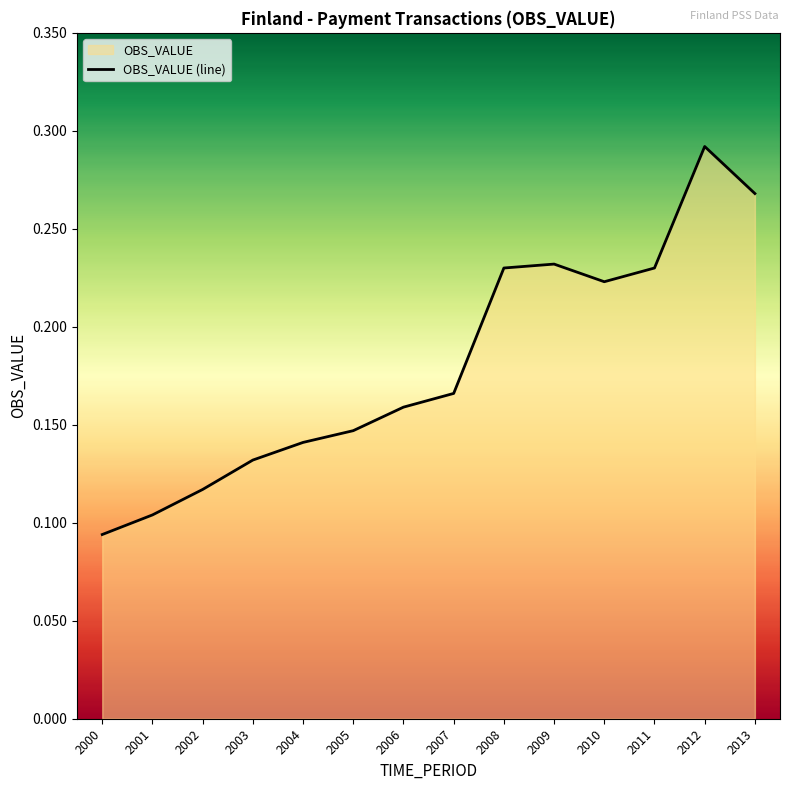

What is the maximum value shown in the chart?

0.3